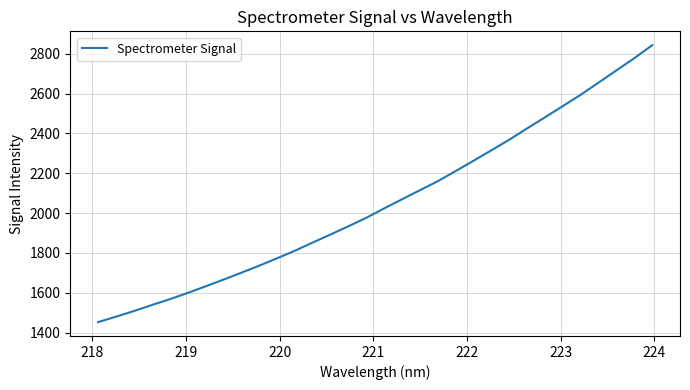

What is the greatest value displayed?

2843.8